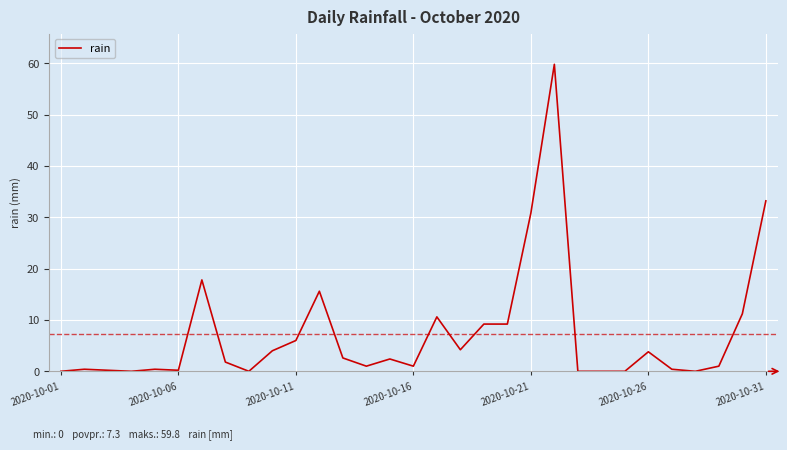

How many categories are shown in the chart?

31